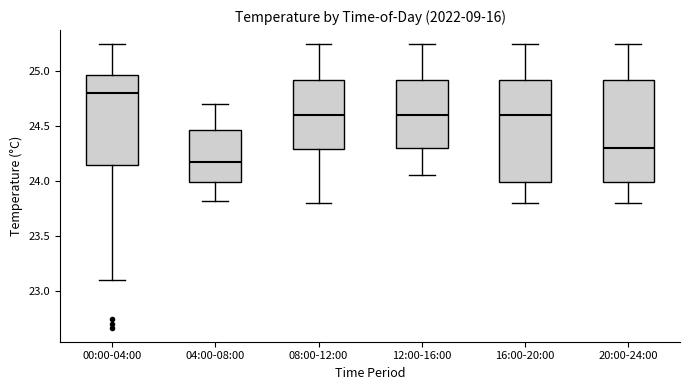

Where does the upper whisker of the box for 04:00-08:00 end on the y-axis? The values are not printed on the chart, so give them approximately, as read against the axis.

24.70